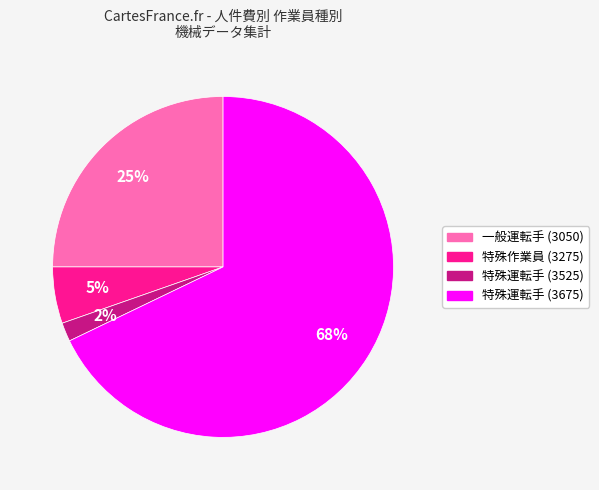

Do 特殊運転手 (3525) and 特殊運転手 (3675) together represent more than half of the pie?

Yes